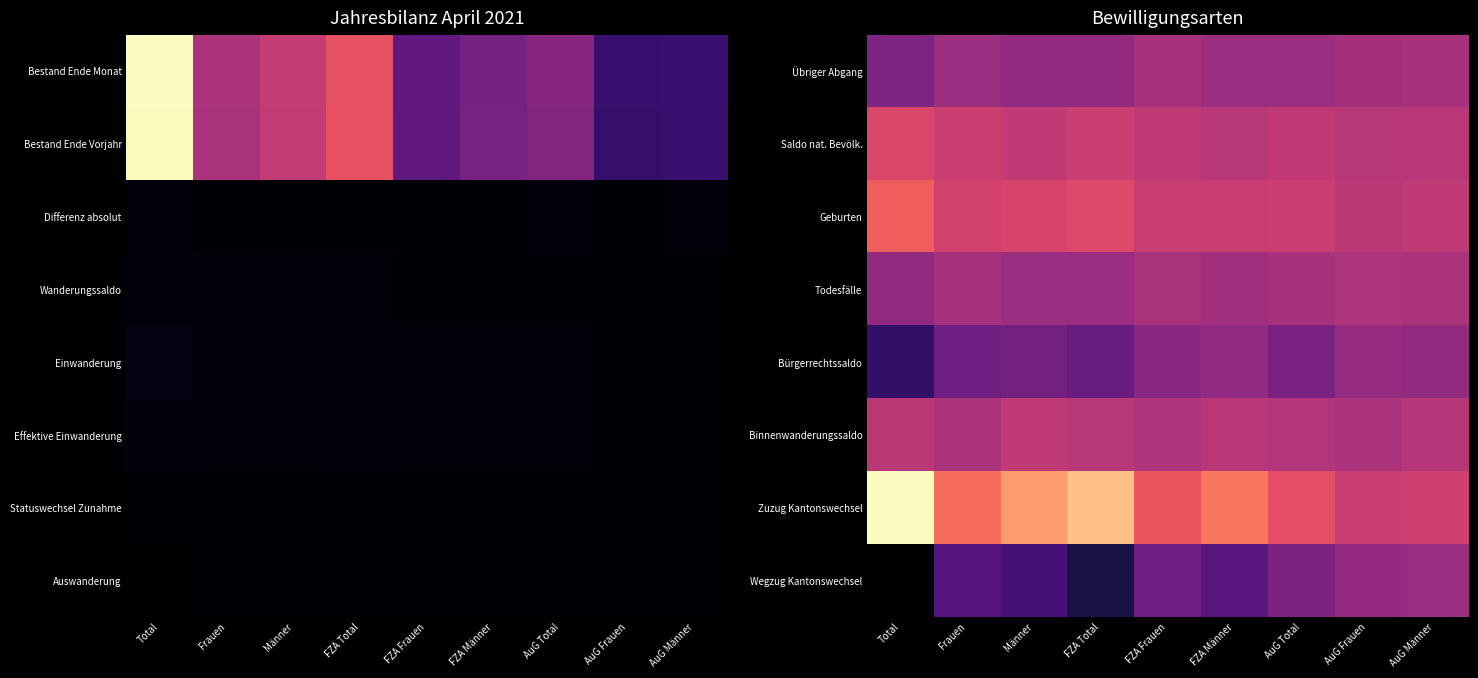

Is the value of Saldo nat. Bevölk. at Männer greater than the value of Übriger Abgang at Männer?

Yes